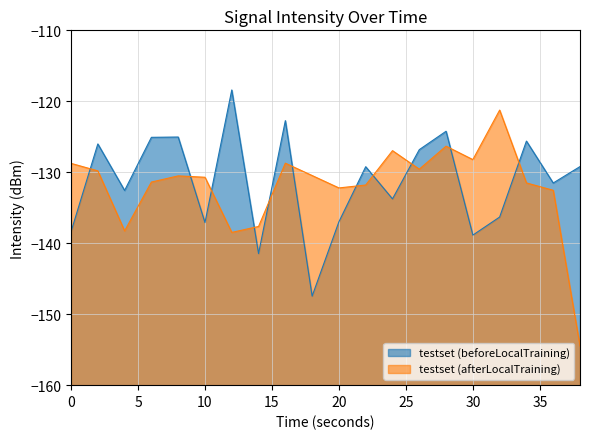

How many lines are shown in the chart?

2